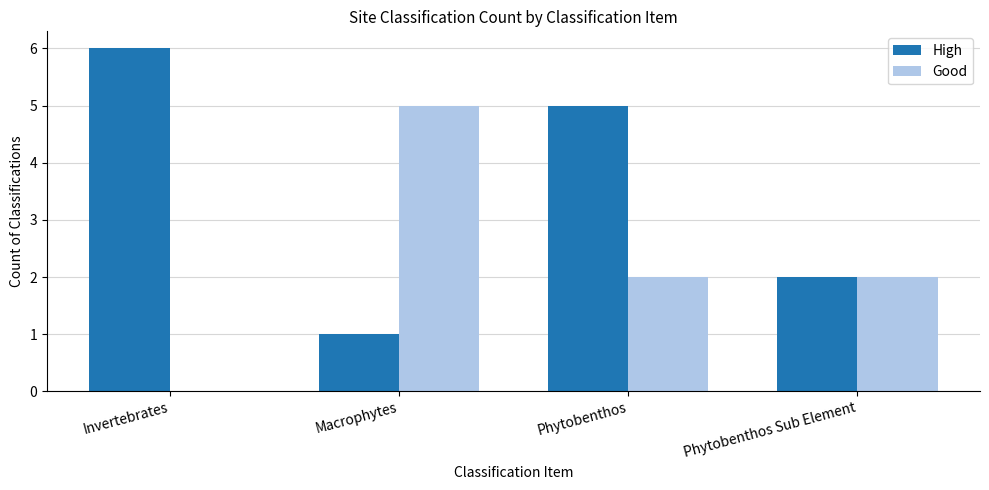

How many values in Good are above zero?

3